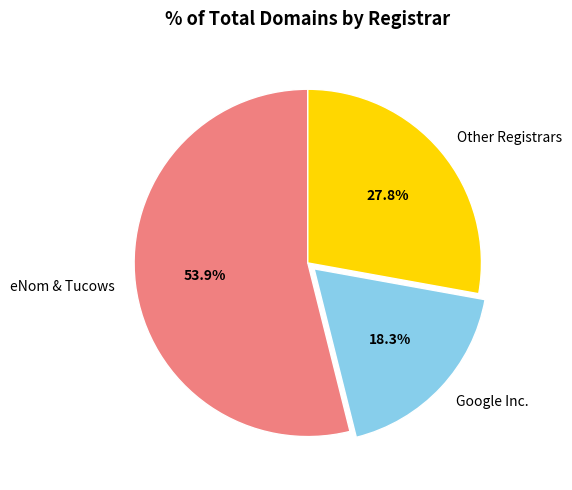

Which slice is the smallest?

Google Inc.